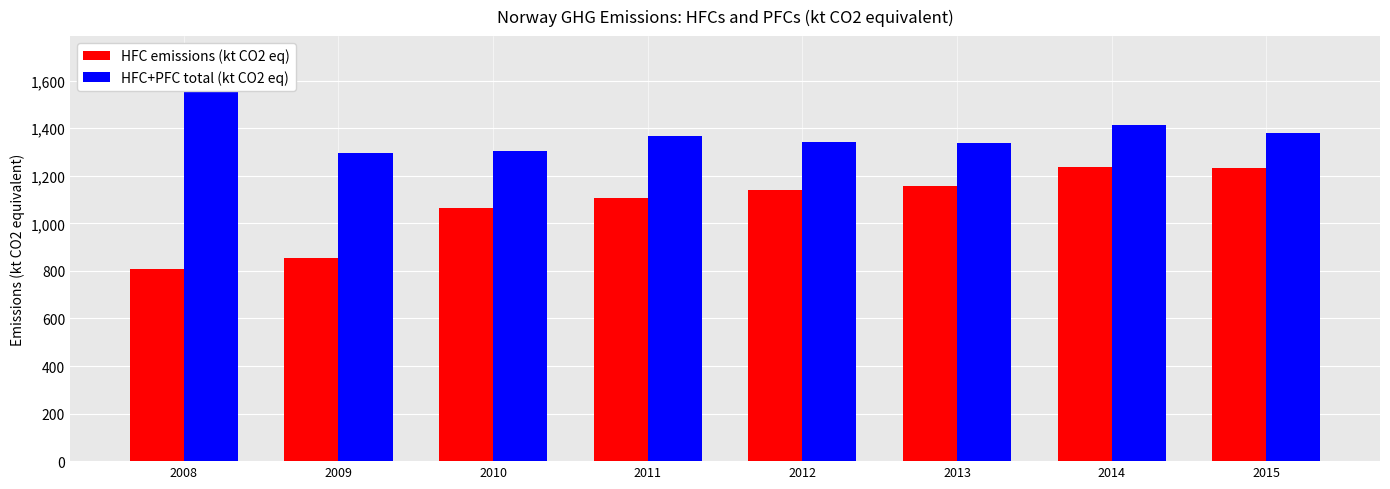

How many values in the HFC+PFC total (kt CO2 eq) series are below 1368?

4